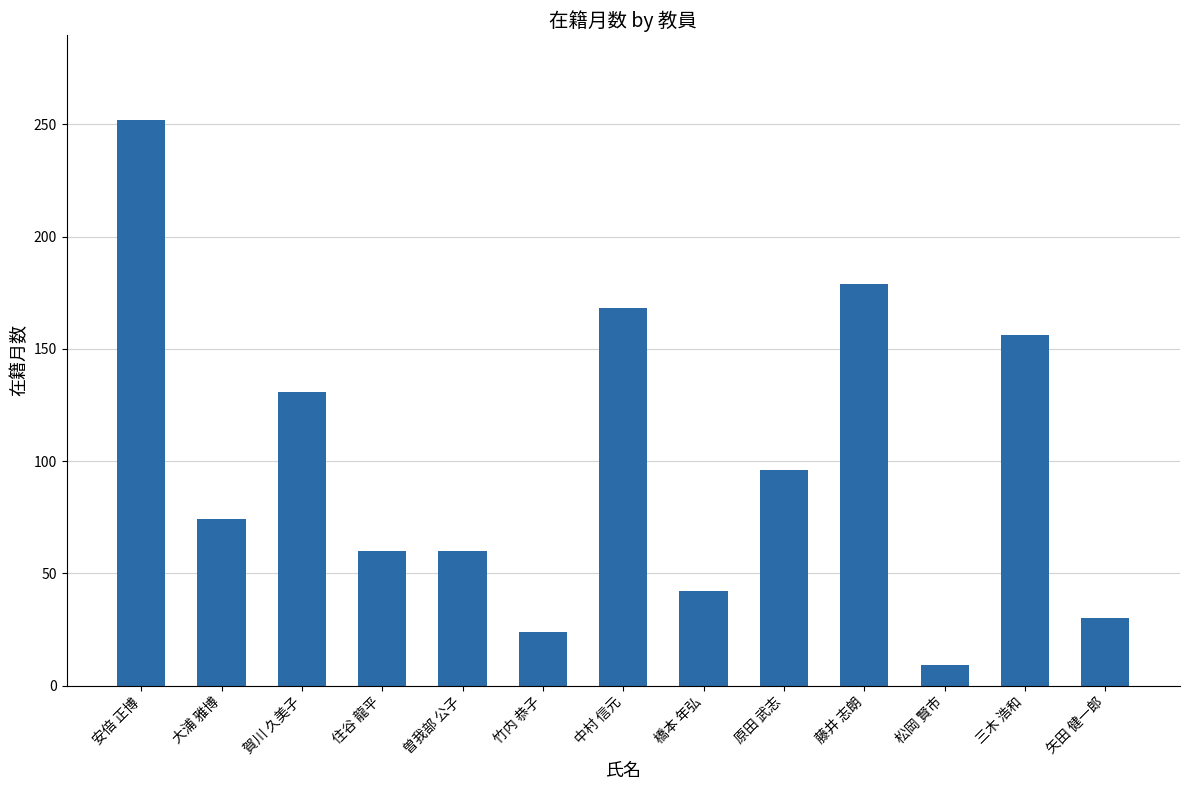

The chart shows a value of 156 at 三木 浩和. True or false?

True